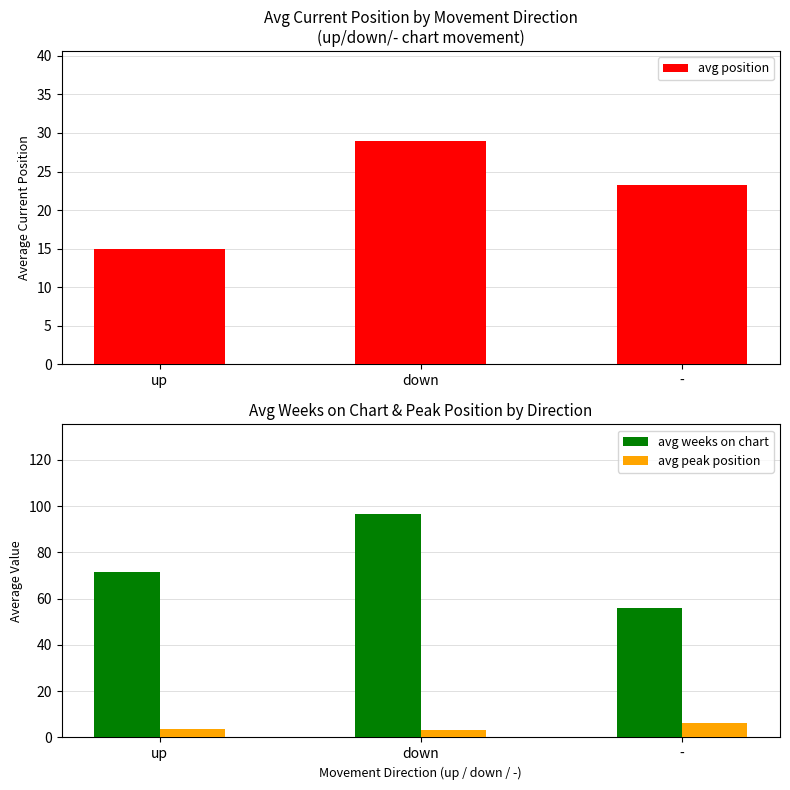

At down, list the series in order from largest to smallest.

avg weeks on chart, avg position, avg peak position